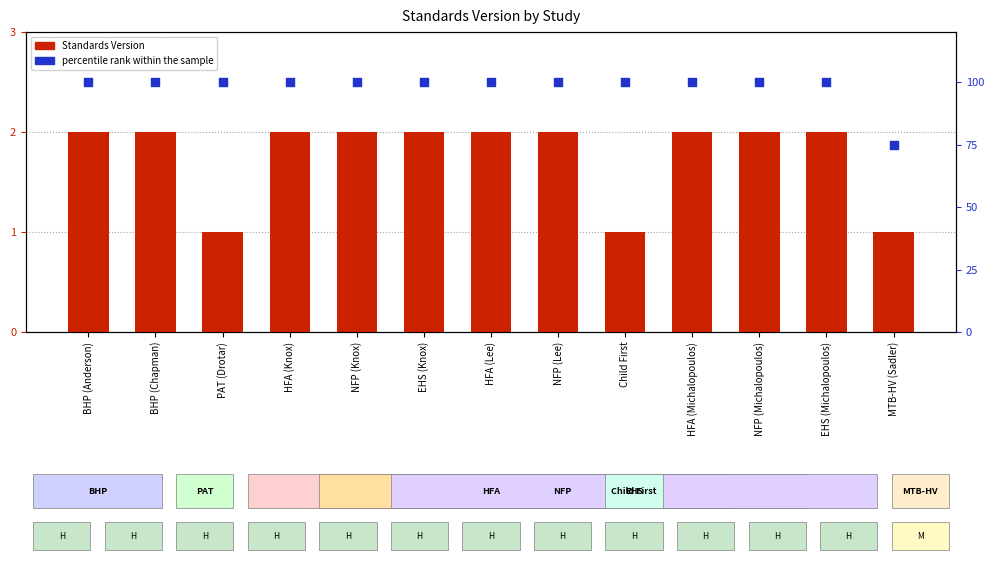

Which series contains the highest Y value?

percentile rank within the sample